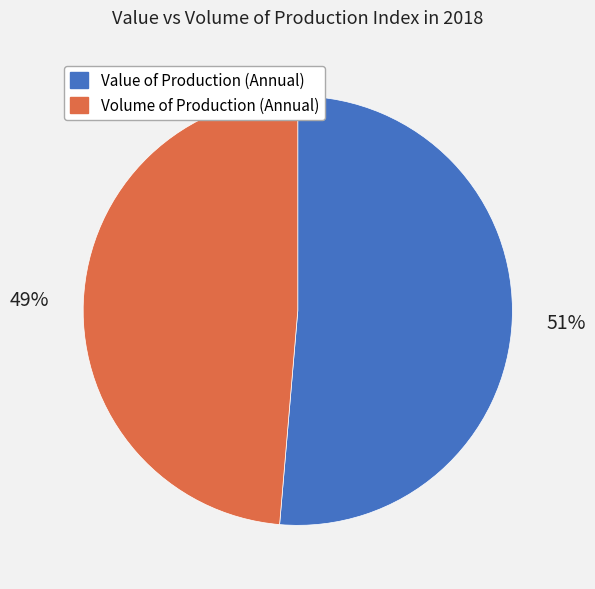

To the nearest percent, what is the average slice percentage?

50%